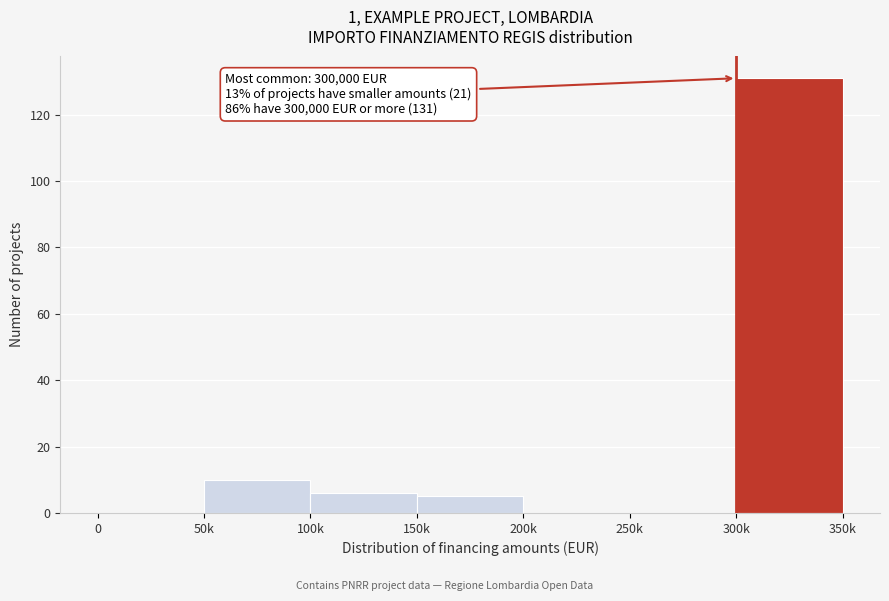

Reading left to right, what are all the values shown in this chart?

0=0	50k=10	100k=6	150k=5	200k=0	250k=0	300k=131